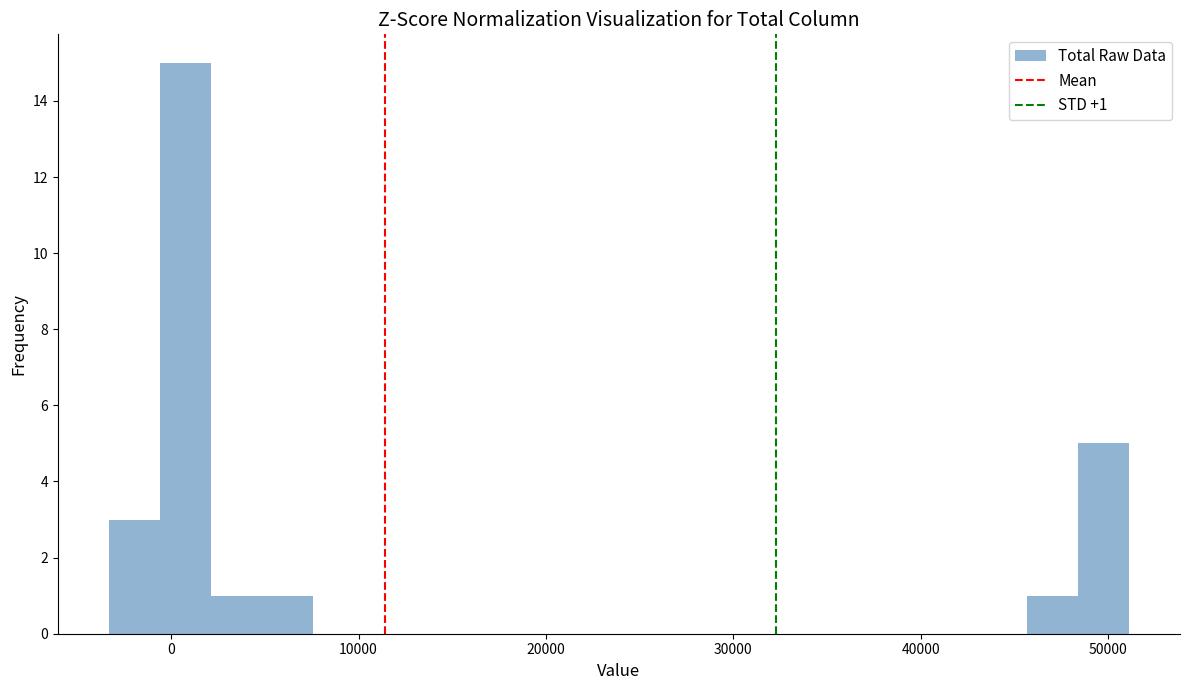

Read against the x-axis, roughly where is the centre of the tallest bar?

1000